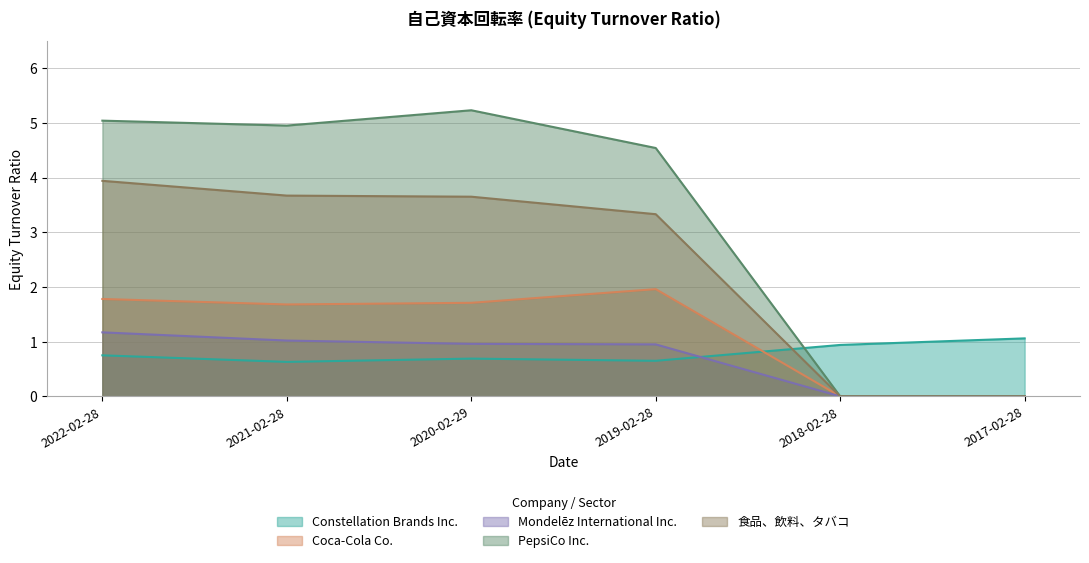

What are all the series names shown in the legend?

Constellation Brands Inc., Coca-Cola Co., Mondelēz International Inc., PepsiCo Inc., 食品、飲料、タバコ